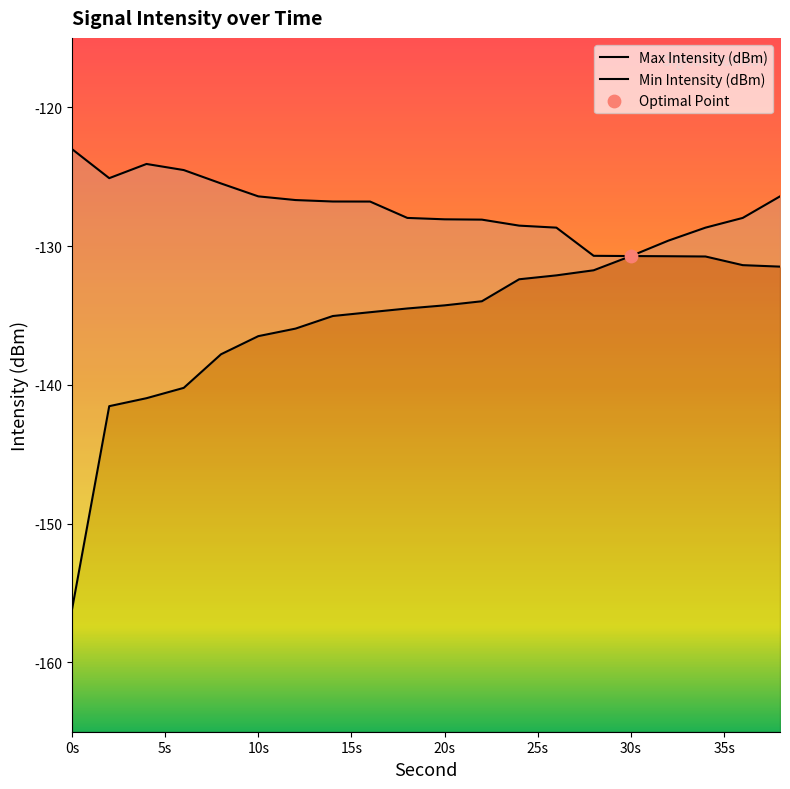

Which series has the largest total across all categories?

Max Intensity (dBm)